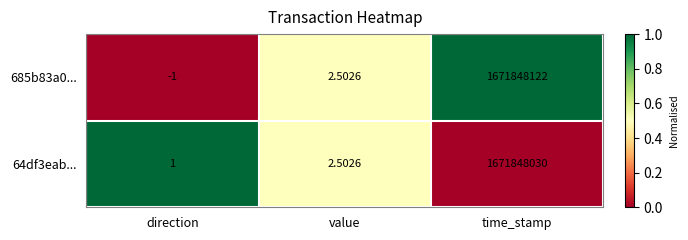

How many categories are shown in the chart?

3